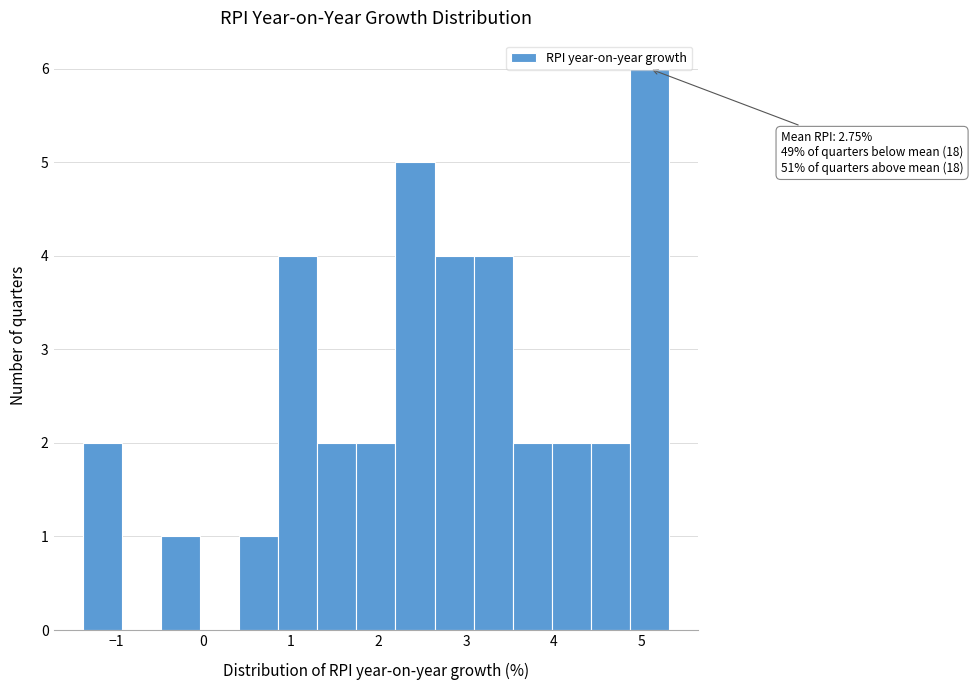

Which range on the x-axis has the tallest bar?

4.9 to 5.3